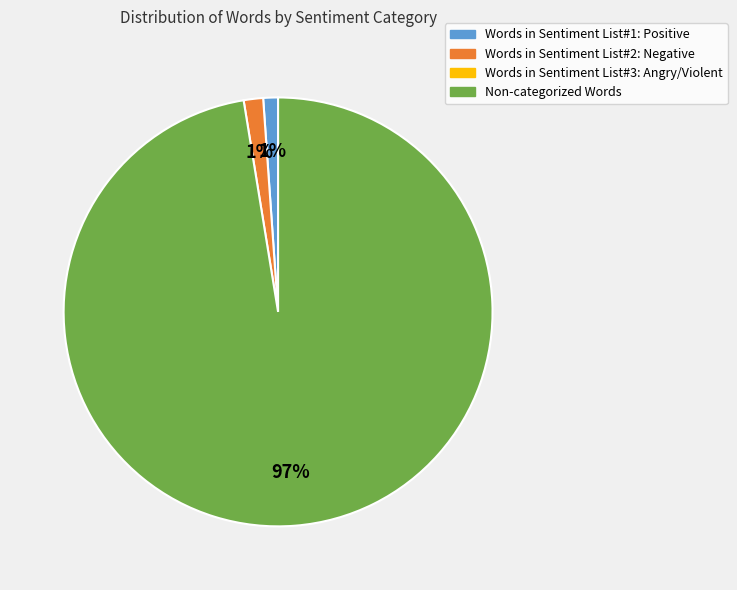

Is there any slice that represents more than half of the pie?

Yes